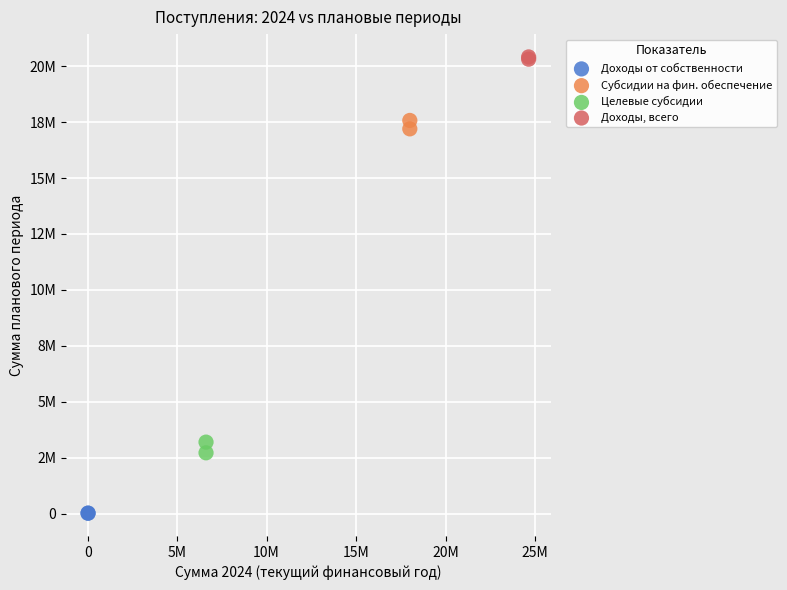

What are all the series names shown in the legend?

Доходы от собственности, Субсидии на фин. обеспечение, Целевые субсидии, Доходы, всего